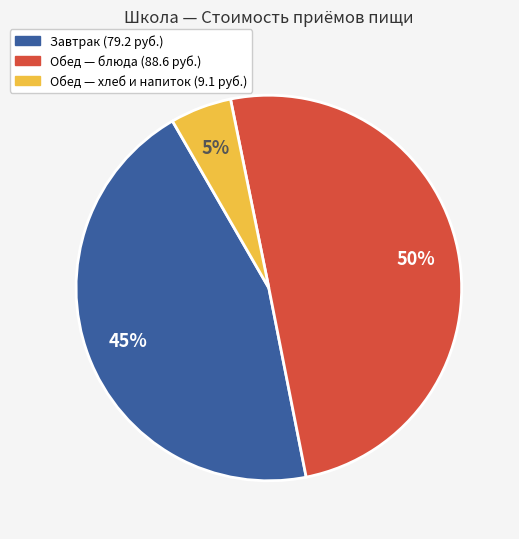

How many segments does this pie chart have?

3